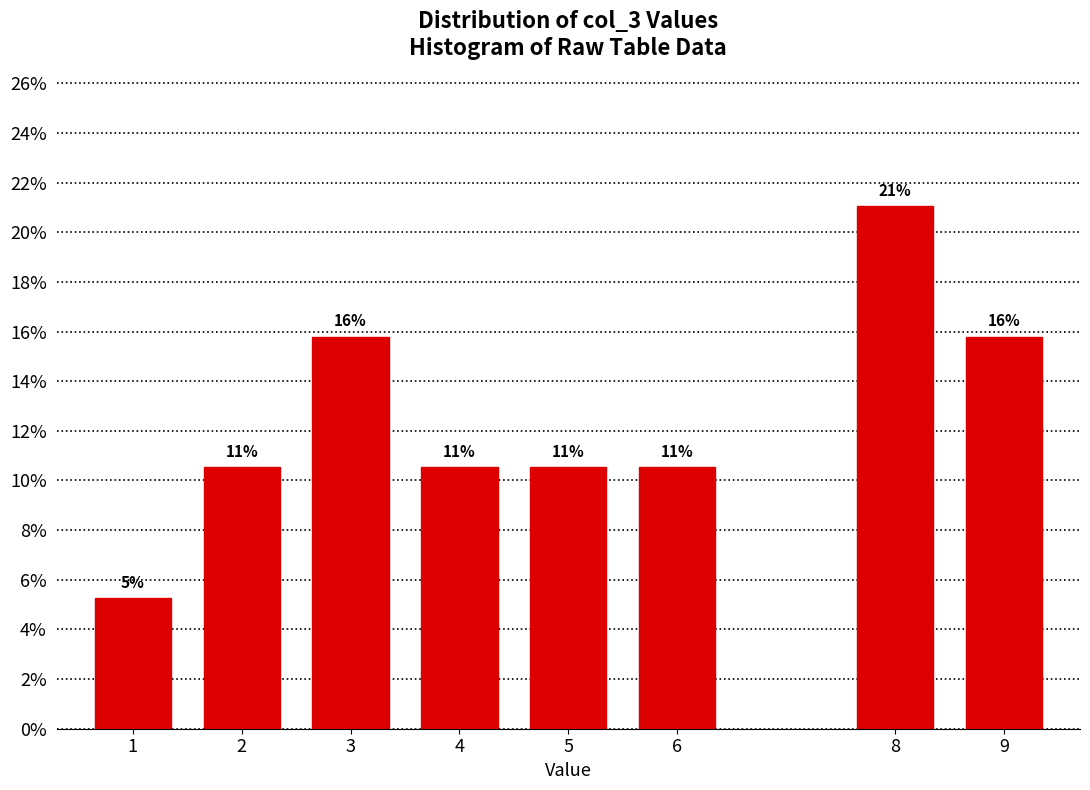

How many bars are there in total?

8